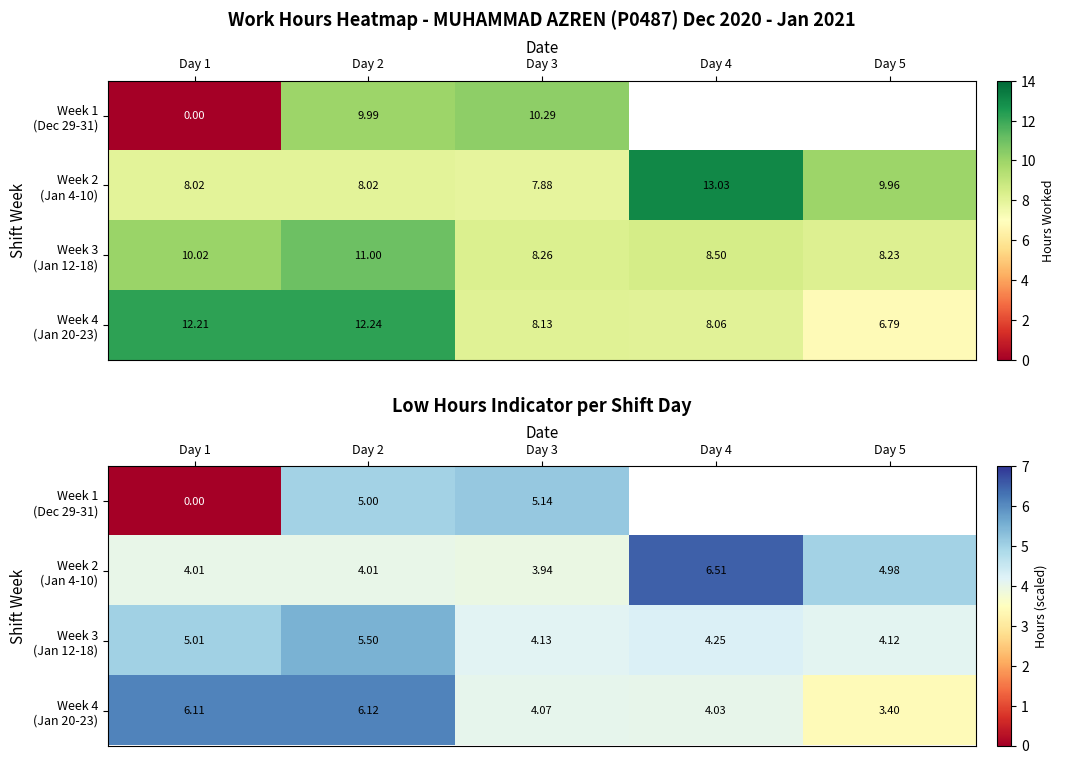

At how many categories does at least one series exceed 5?

4